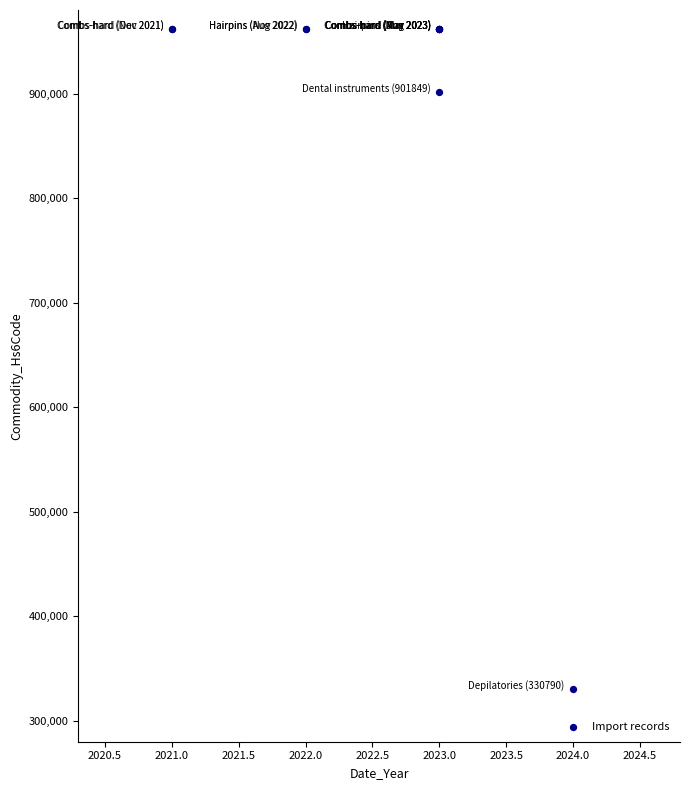

What Y value in the scatter plot is closest to 646190?

901849